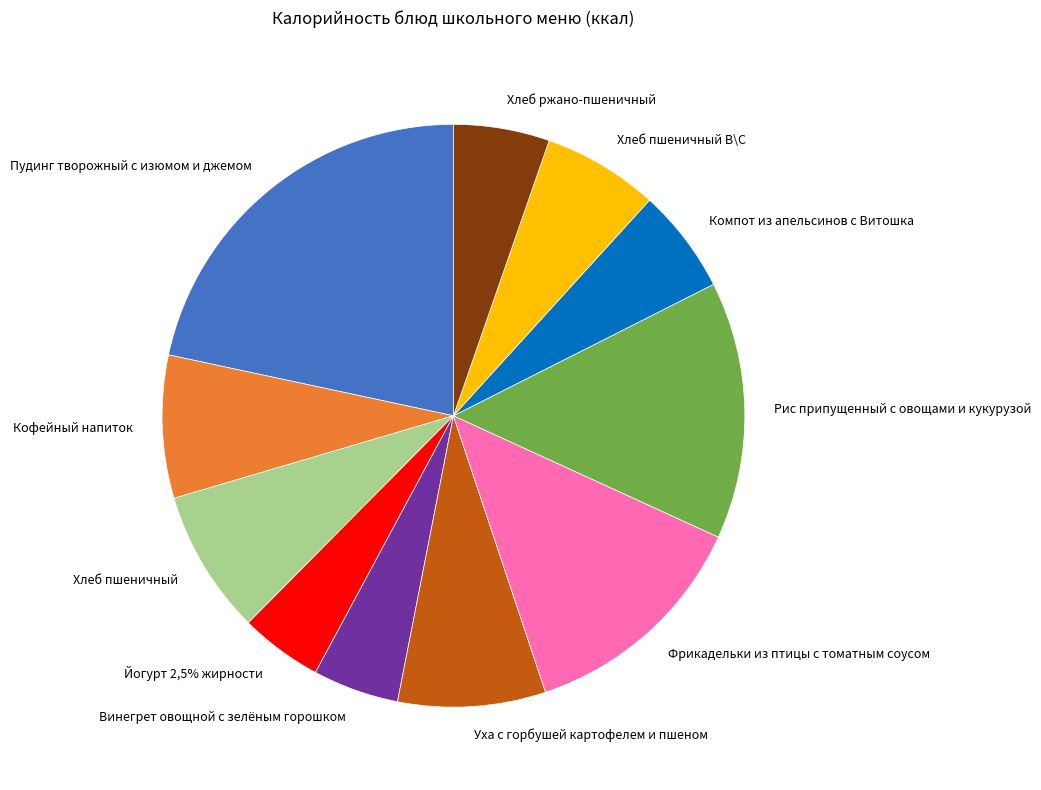

The Пудинг творожный с изюмом и джемом slice represents 22% of the pie. True or false?

True